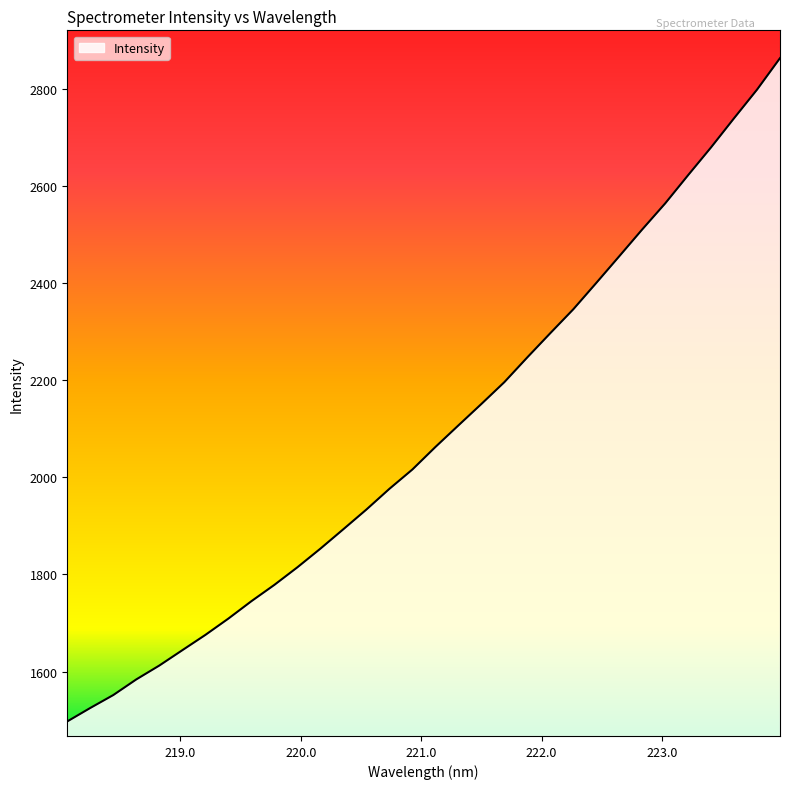

What is the difference between the maximum and minimum values?

1365.3